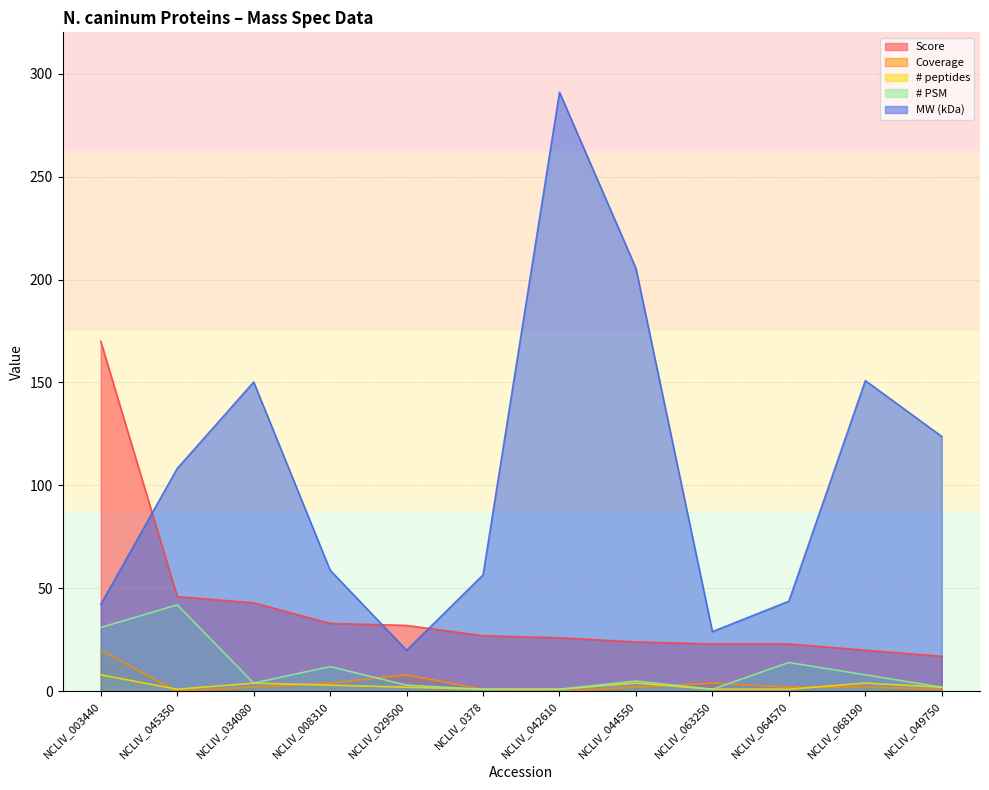

How many interior local valleys does the # PSM series have?

2